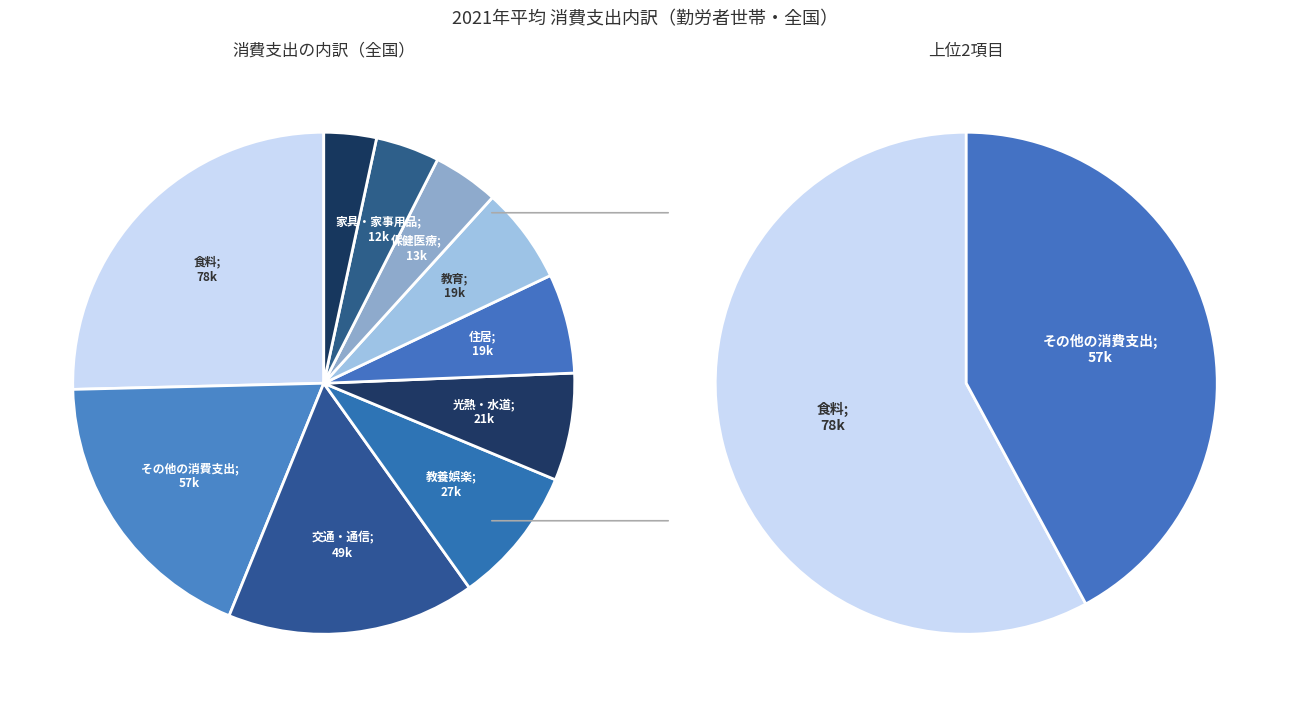

Rank the categories by value from lowest to highest.

被服及び履物, 家具・家事用品, 保健医療, 教育, 住居, 光熱・水道, 教養娯楽, 交通・通信, その他の消費支出, 食料